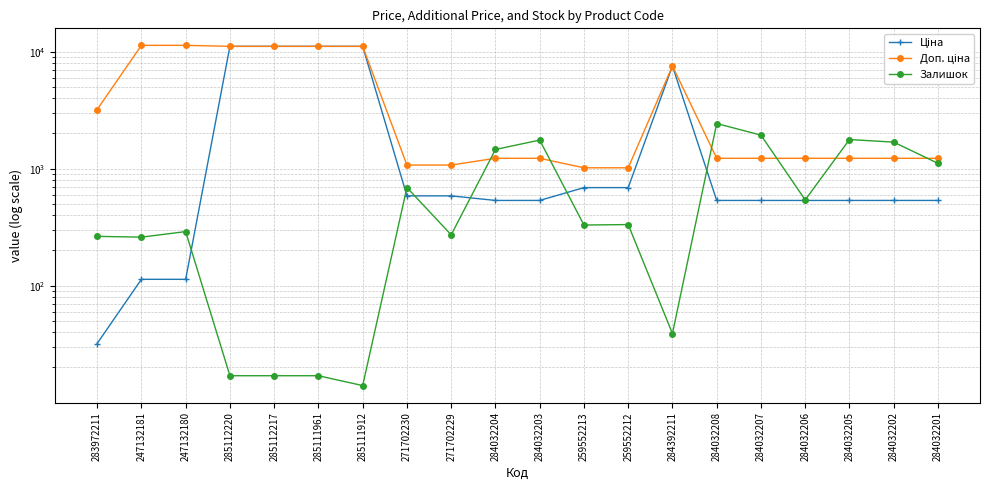

How many times do Залишок and Ціна cross each other?

6